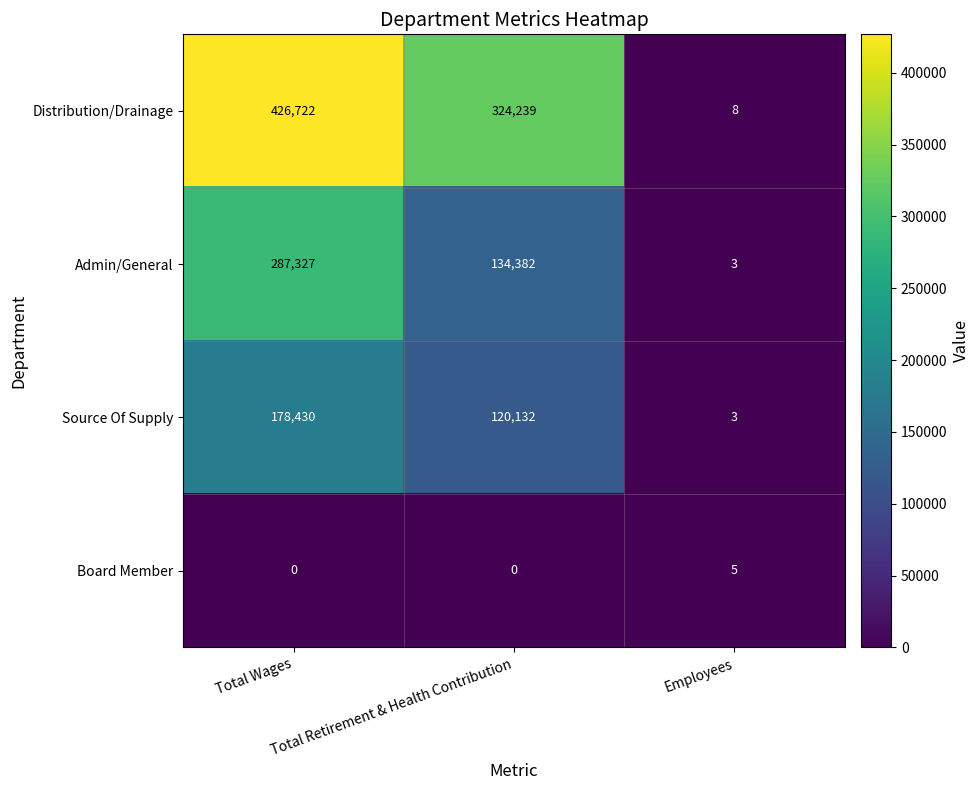

Which series has the largest total across all categories?

Distribution/Drainage